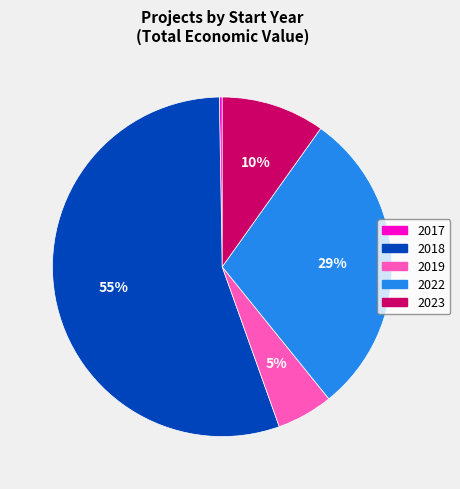

Is there a majority slice in this chart?

Yes